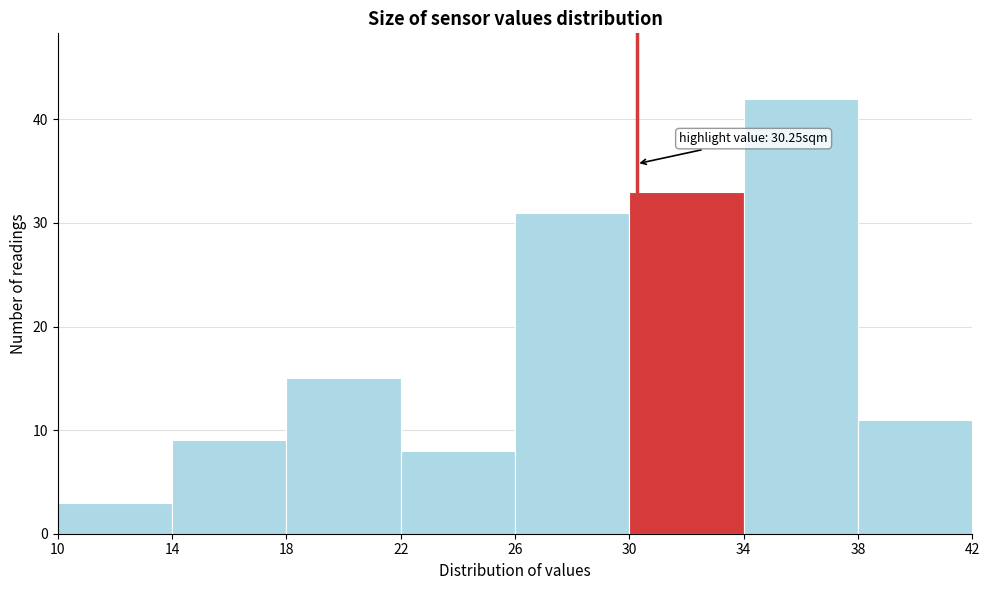

Over which range of the x-axis is the bar tallest?

34 to 38